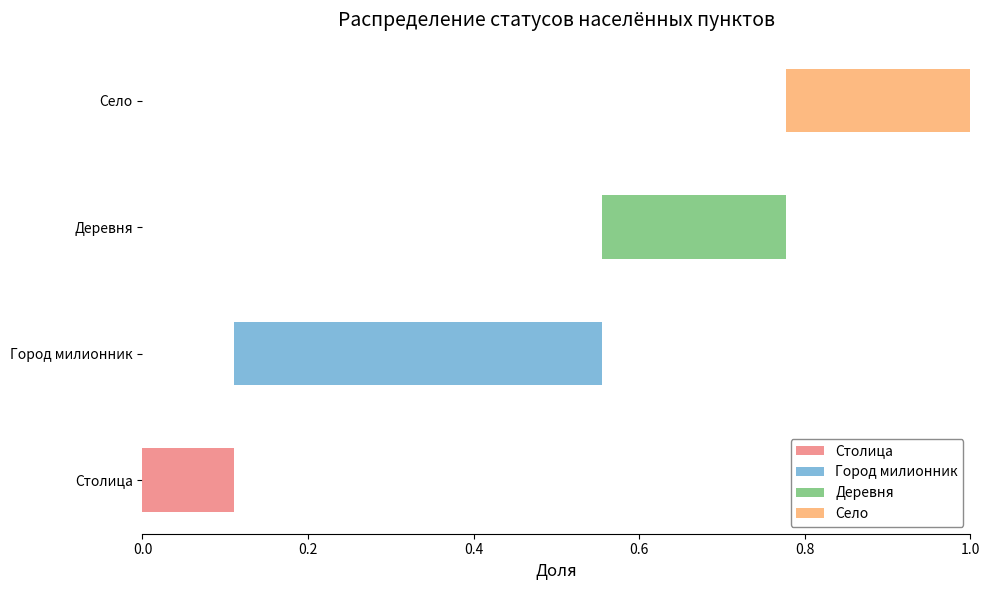

What is the highest value of the Город милионник series?

0.4